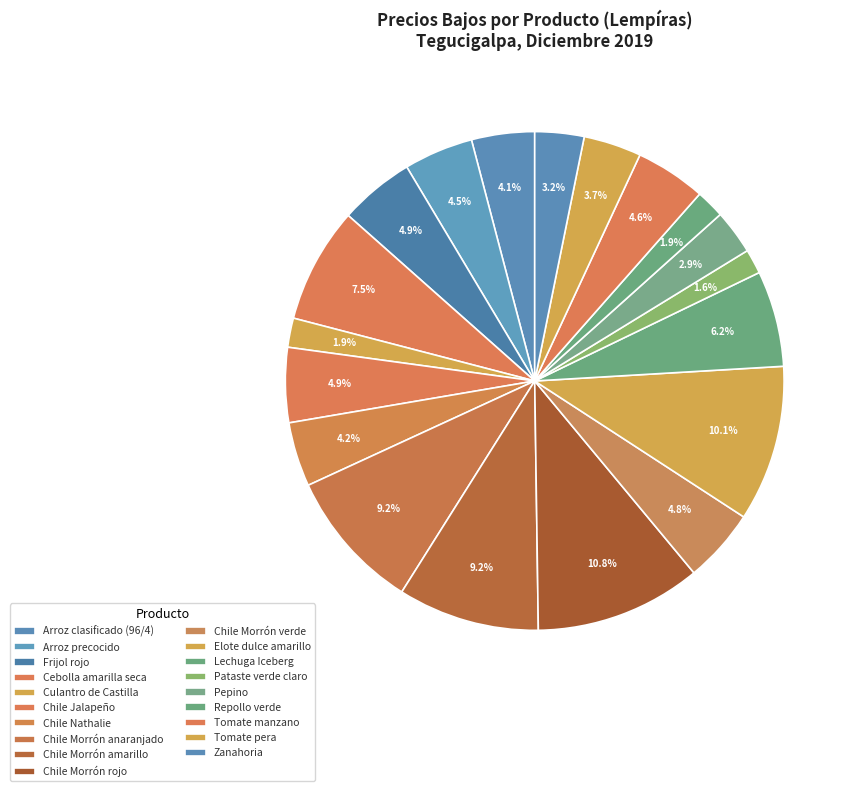

Count the number of slices in the pie.

19